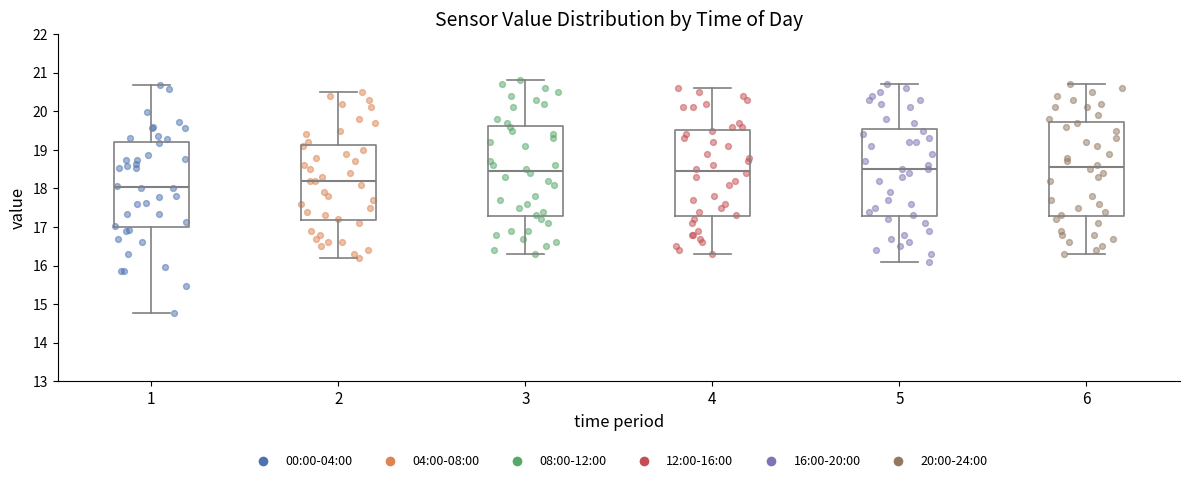

Reading left to right, read every box against the y-axis: the position of its median line, the range the box covers, and the ends of its whiskers. The values are not printed on the chart, so give them approximately, as read against the axis.

1: median 18.0, box 17.0 to 19.2, whiskers 14.8 to 20.7
2: median 18.2, box 17.2 to 19.1, whiskers 16.2 to 20.5
3: median 18.5, box 17.3 to 19.6, whiskers 16.3 to 20.8
4: median 18.5, box 17.3 to 19.5, whiskers 16.3 to 20.6
5: median 18.5, box 17.3 to 19.6, whiskers 16.1 to 20.7
6: median 18.6, box 17.3 to 19.7, whiskers 16.3 to 20.7